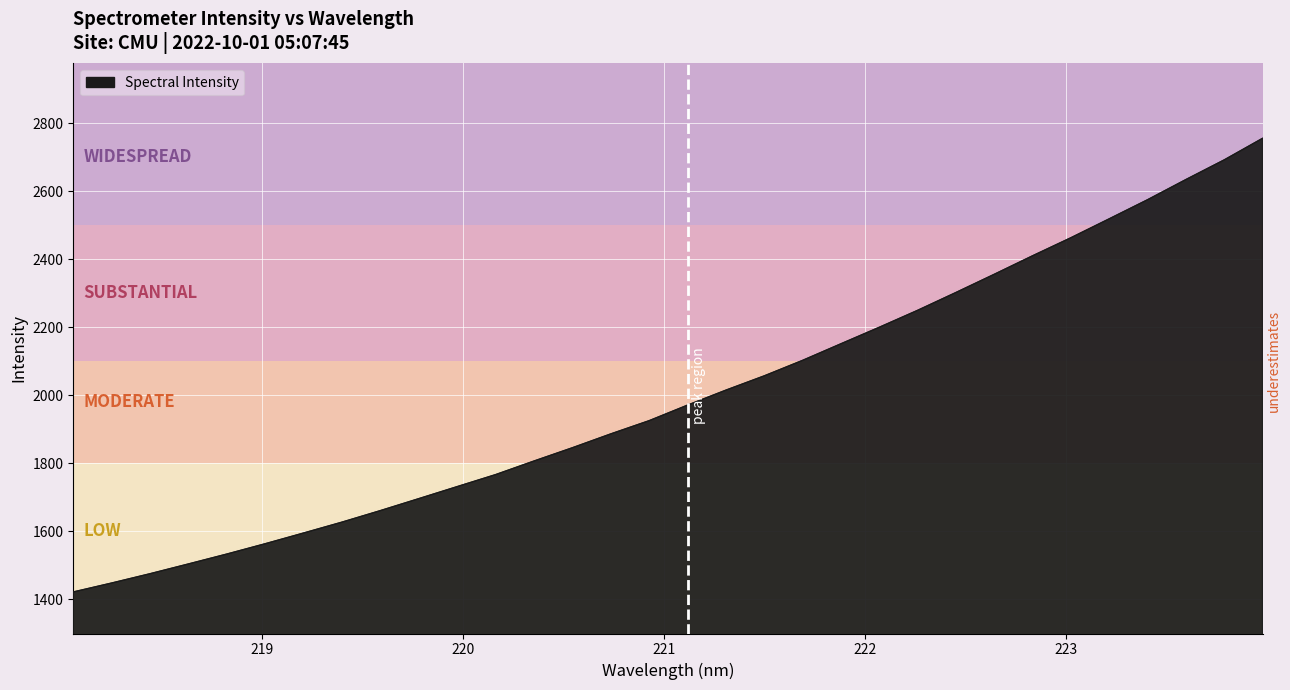

What is the sum of all values?

63956.8